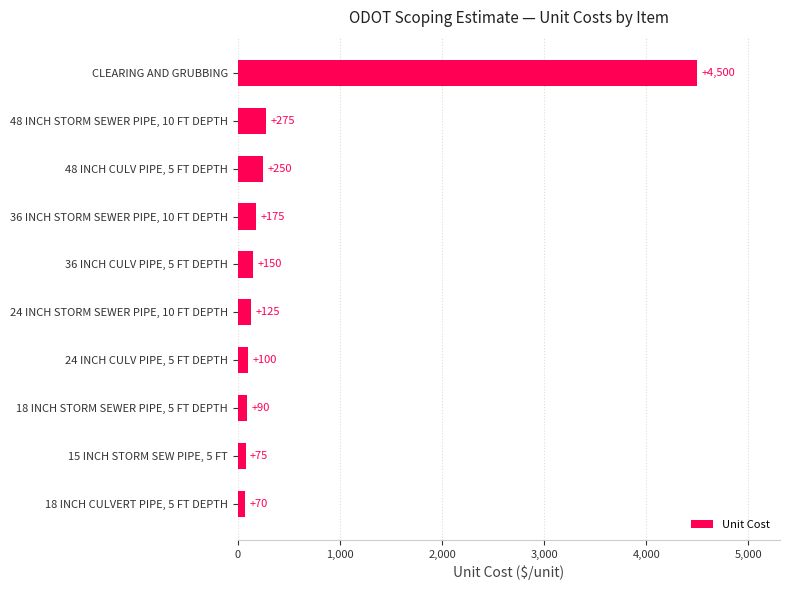

At which label is the value closest to 2285?

48 INCH STORM SEWER PIPE, 10 FT DEPTH